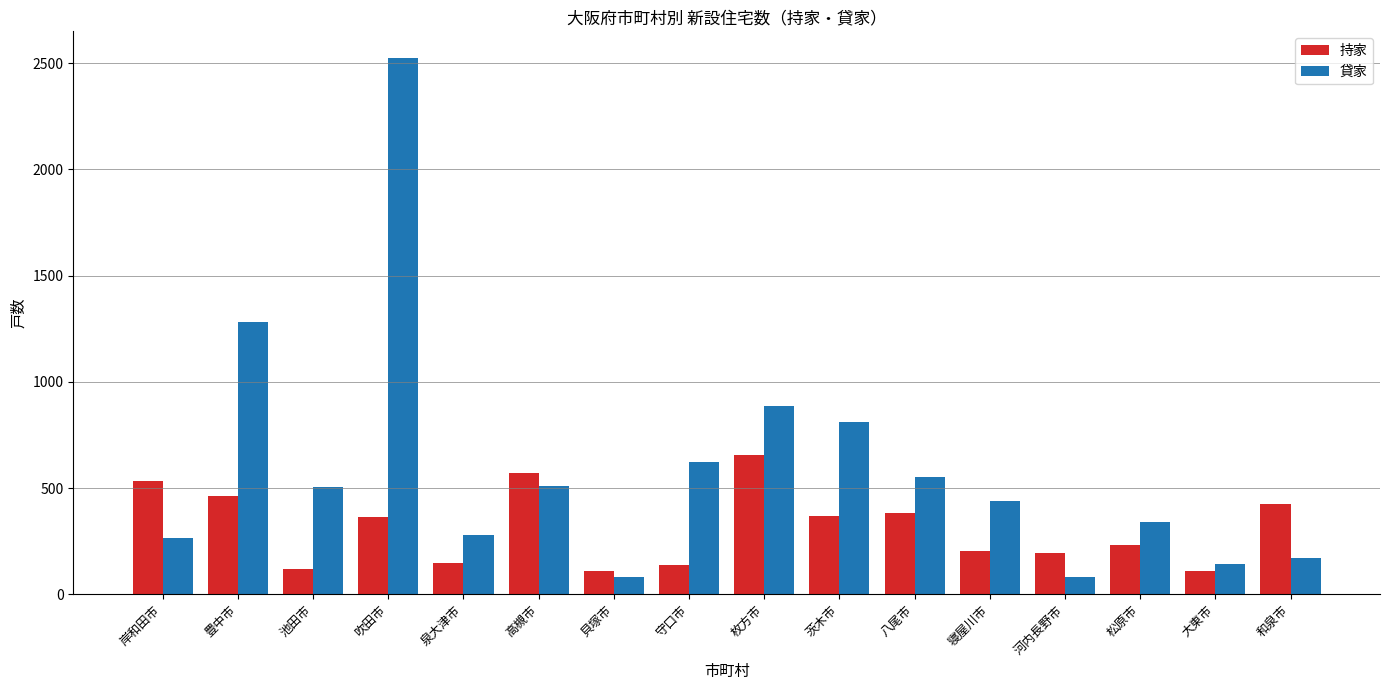

What is the spread (max minus min) of values at 河内長野市?

114